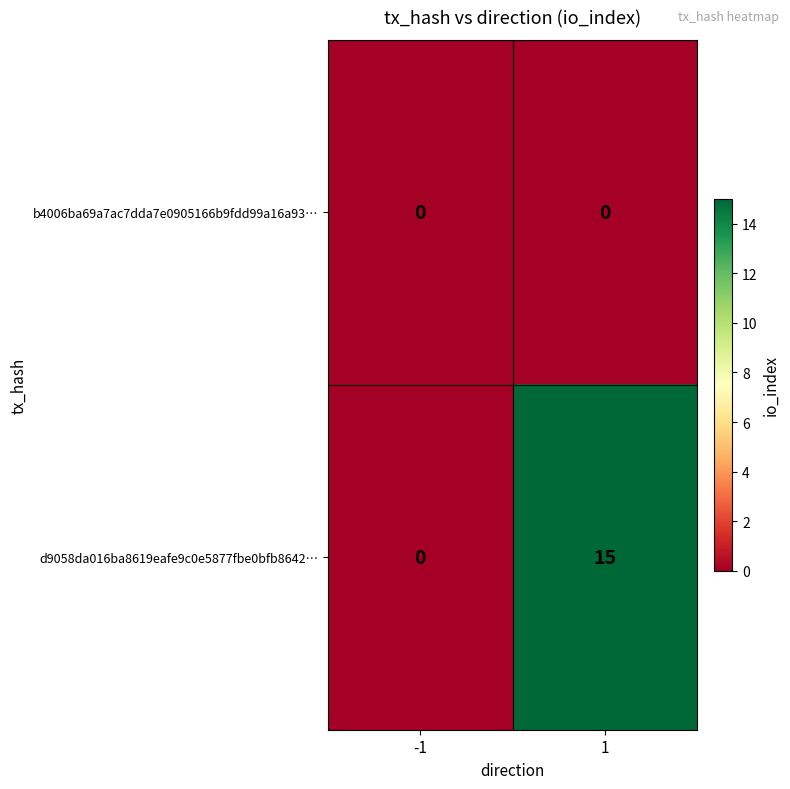

Reading left to right, extract all data points from this chart.

b4006ba69a7ac7dda7e0905166b9fdd99a16a93…: -1=0	1=0
d9058da016ba8619eafe9c0e5877fbe0bfb8642…: -1=0	1=15